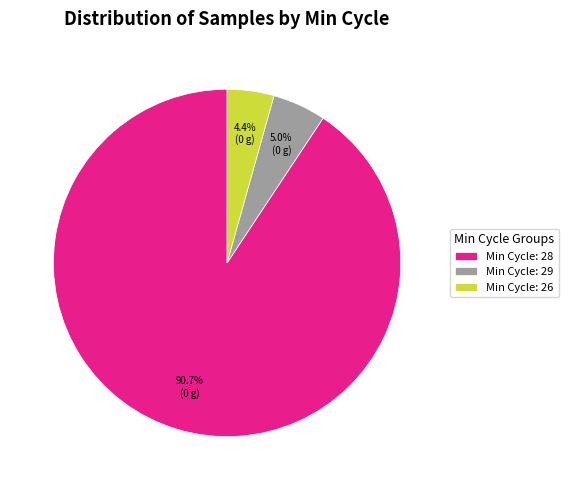

Combined, do Min Cycle: 28 and Min Cycle: 26 account for over 50%?

Yes